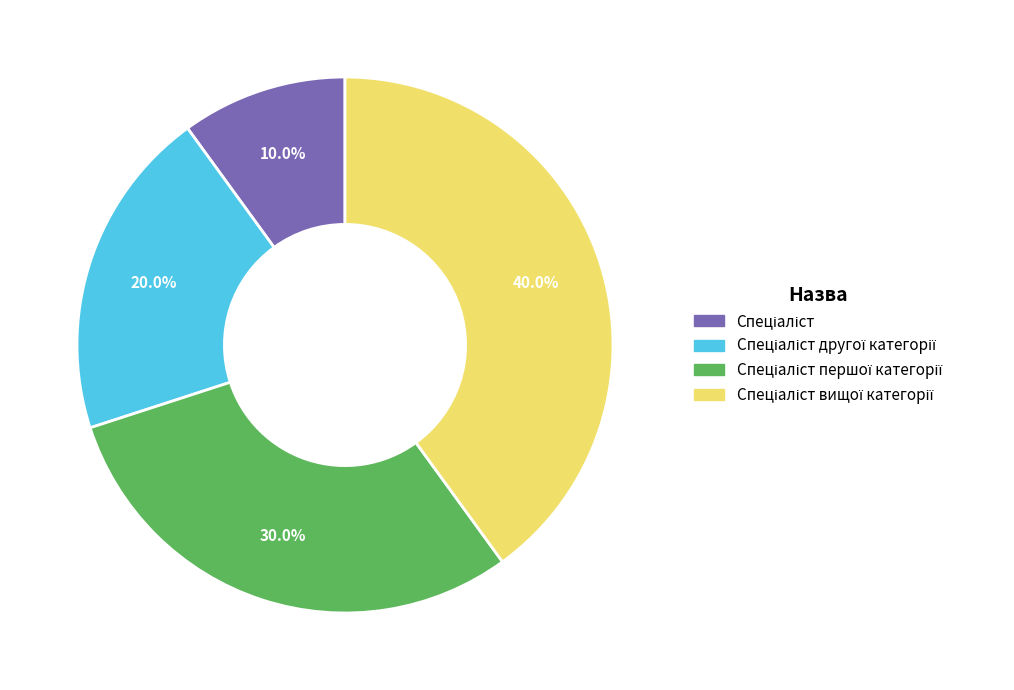

Is there a majority slice in this chart?

No